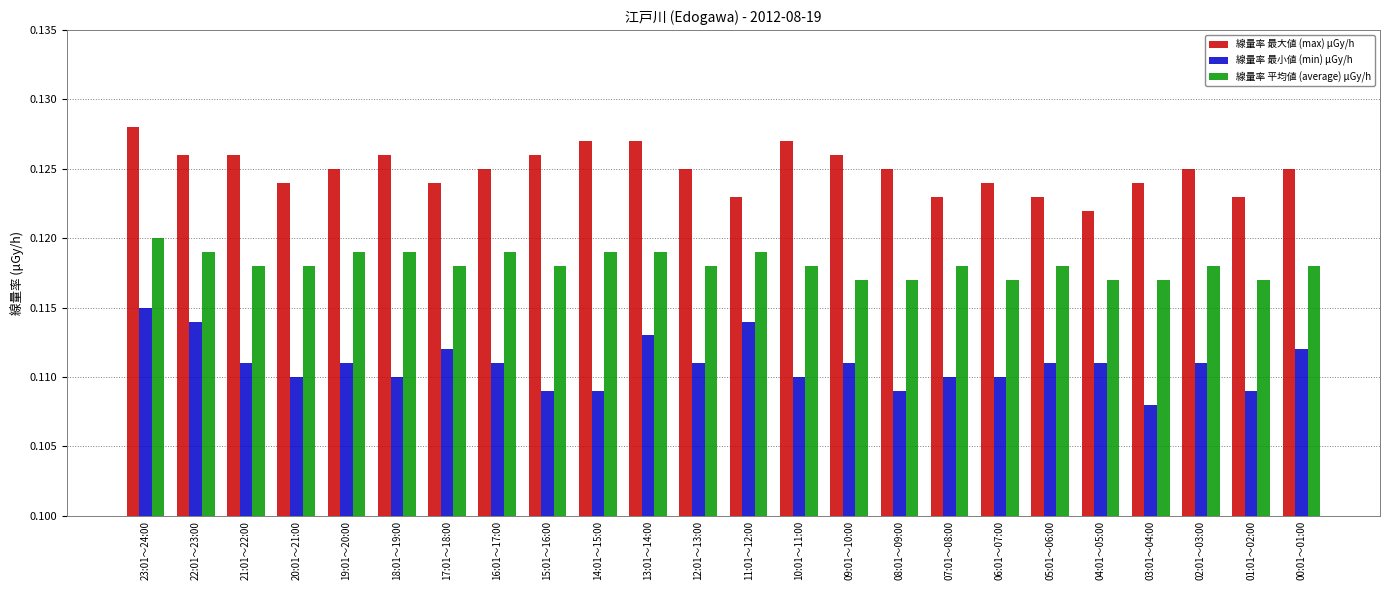

What are all the series names shown in the legend?

線量率 最大値 (max) μGy/h, 線量率 最小値 (min) μGy/h, 線量率 平均値 (average) μGy/h